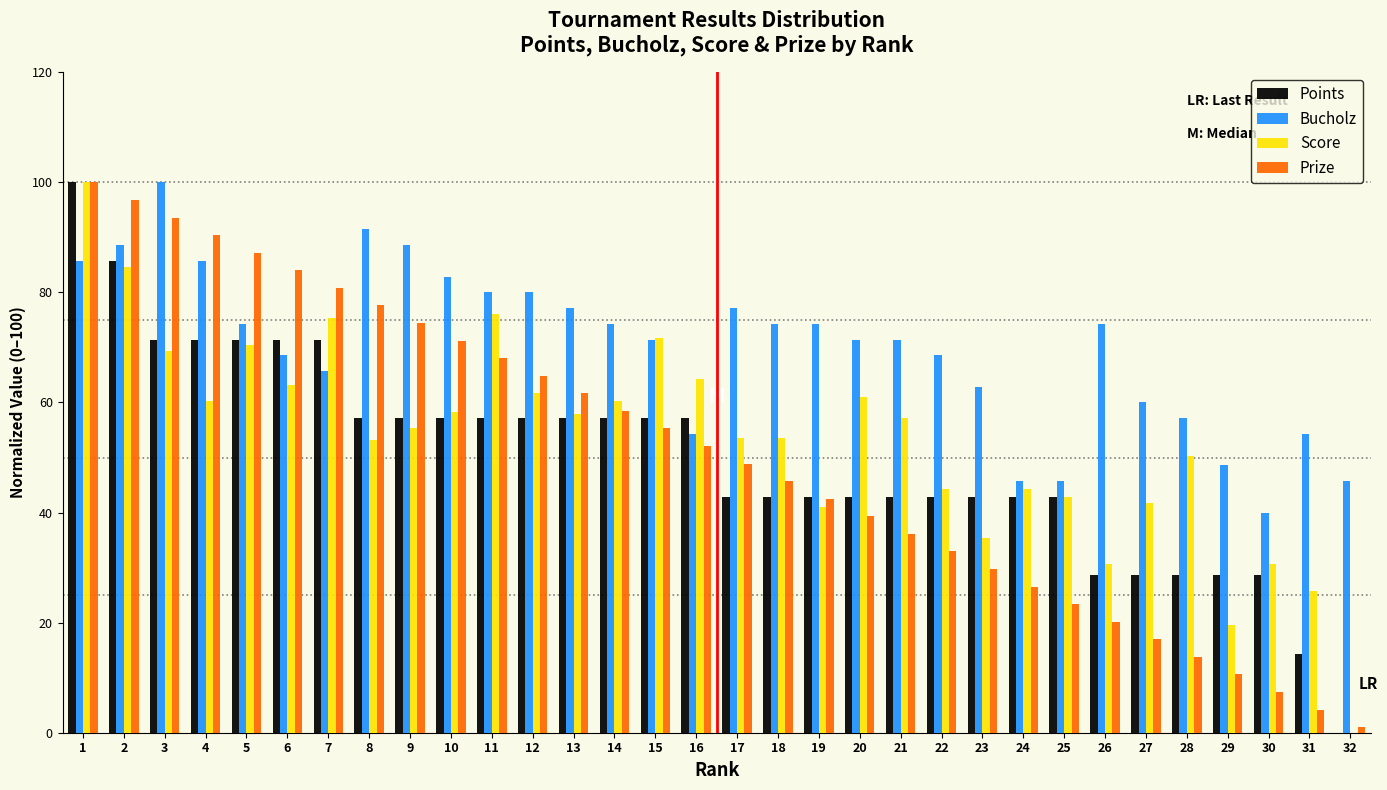

Which series changed the most between 4 and 25?

Prize